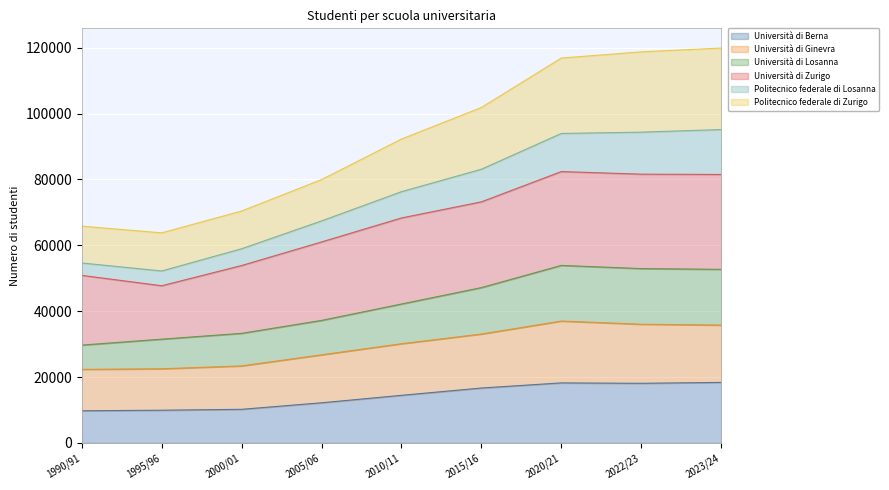

The value of Università di Ginevra at 2023/24 is 35767. True or false?

True